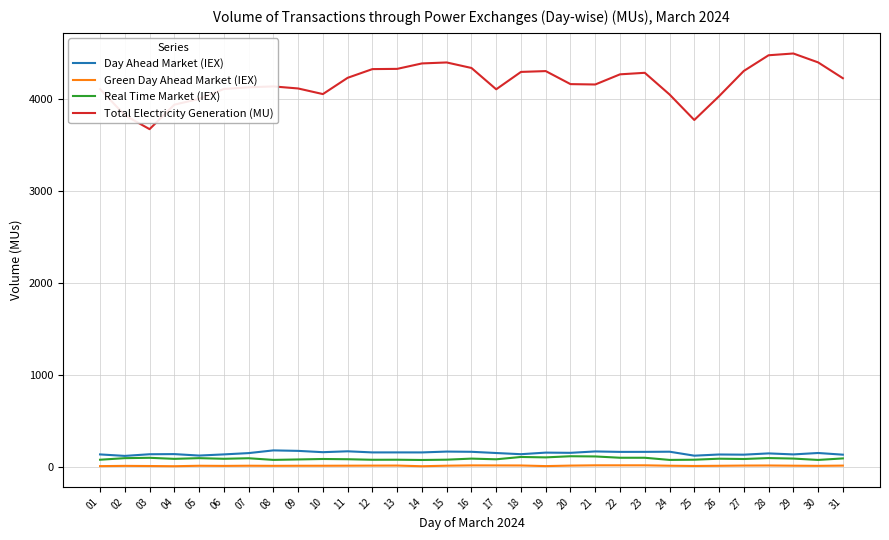

True or false: Day Ahead Market (IEX) and Green Day Ahead Market (IEX) cross at least once.

False